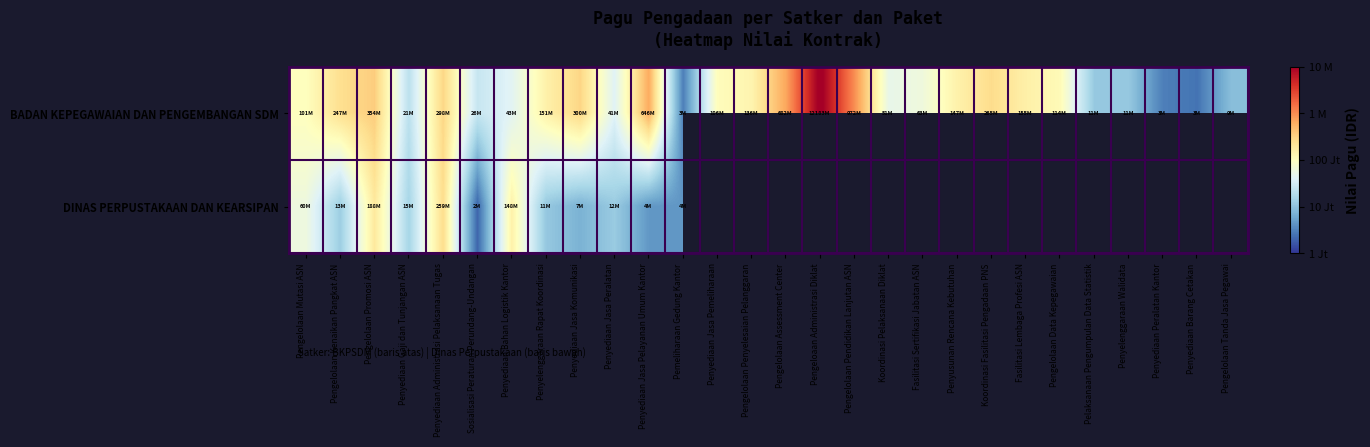

The value of BADAN KEPEGAWAIAN DAN PENGEMBANGAN SDM at Pengelolaan Assessment Center is 5.5. True or false?

False